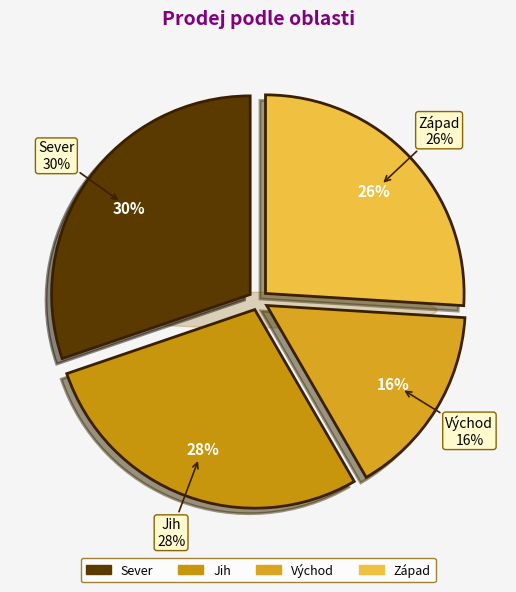

The Únor Západ slice represents 1% of the pie. True or false?

False